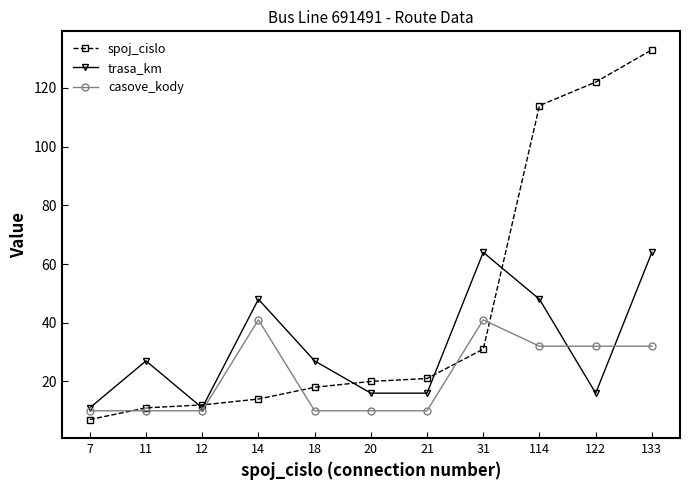

How many data points in trasa_km are less than 27?

5